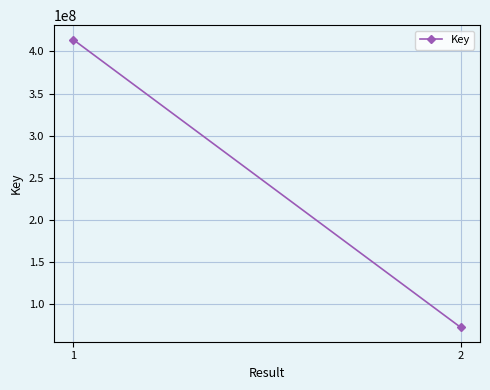

Read the value at 2, to the nearest 10.

72703270